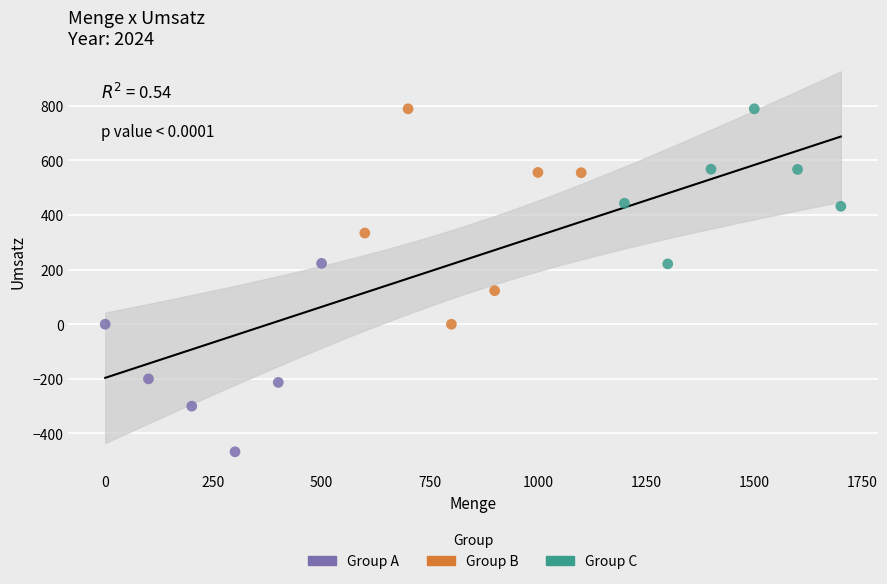

Which series has the largest Y range (max minus min)?

Group B